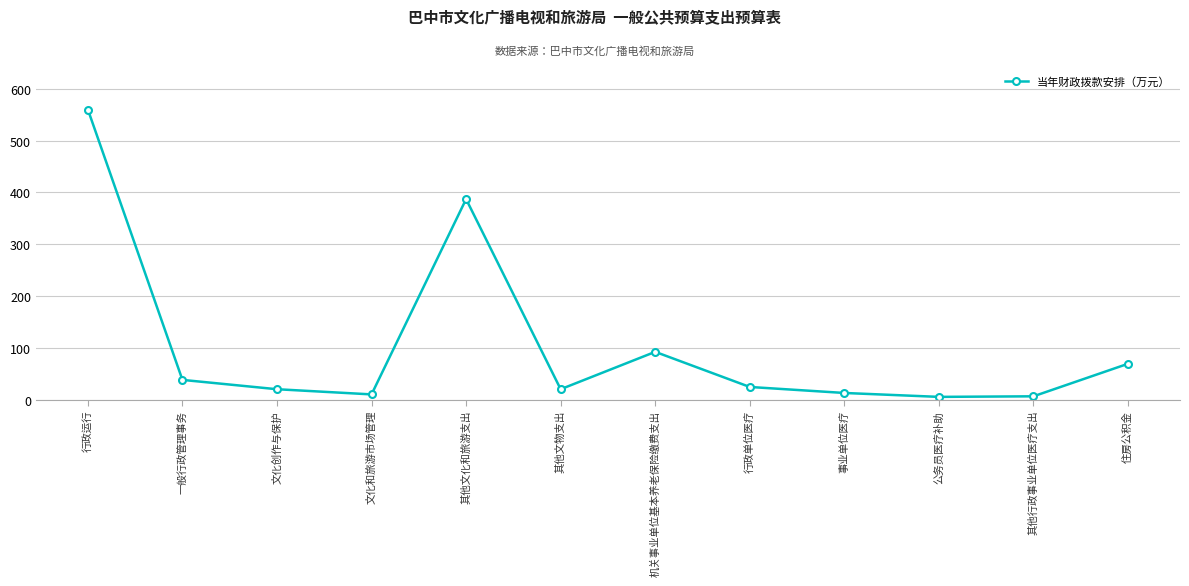

What value does the data have at 行政单位医疗?

24.4